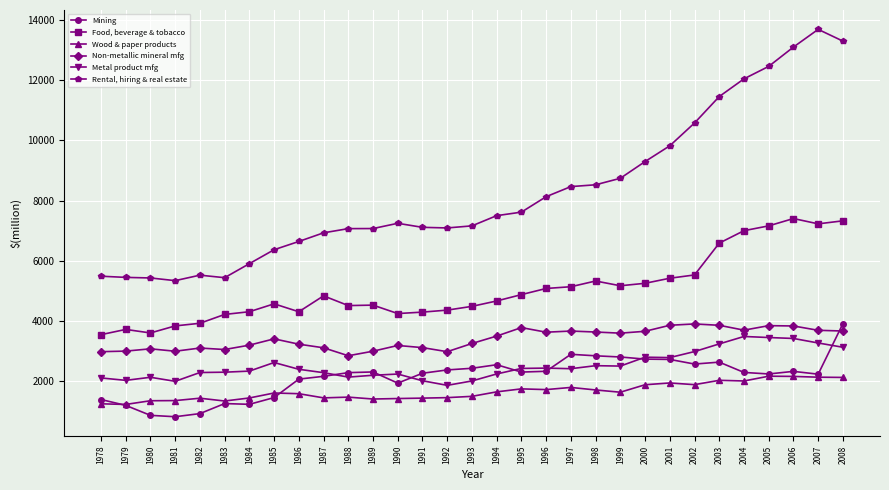

Which series has the widest spread of values?

Rental, hiring & real estate